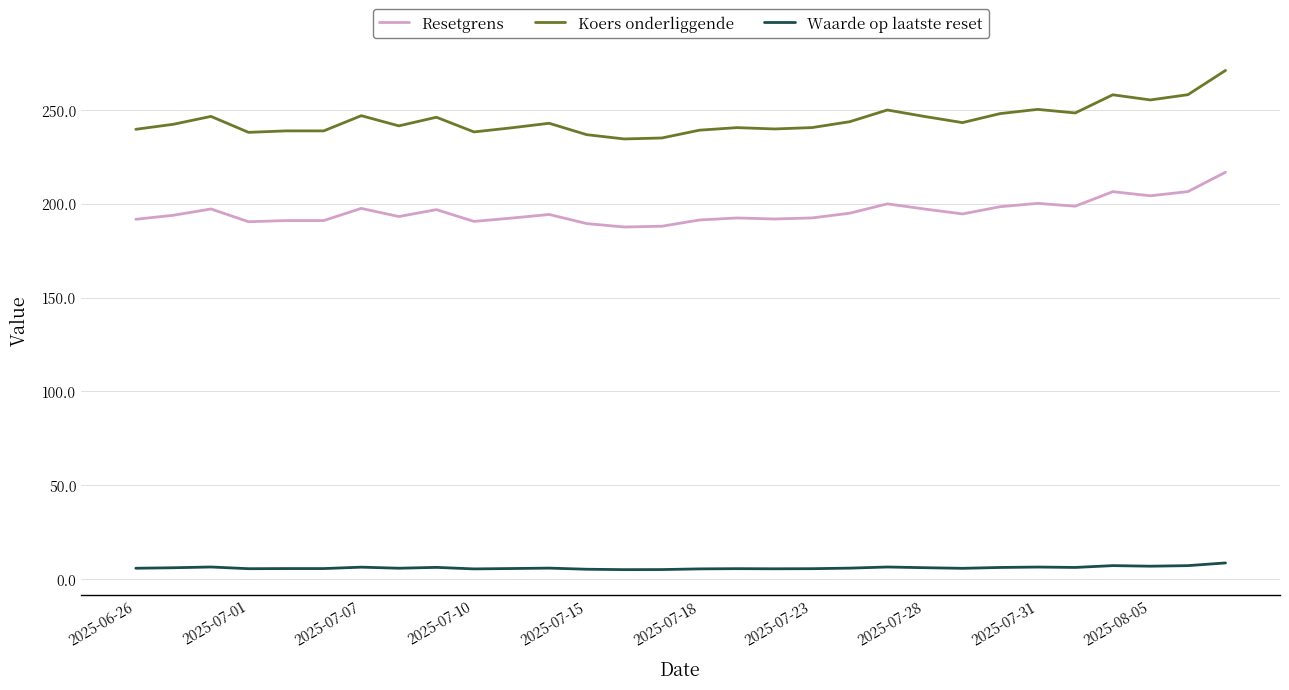

True or false: Resetgrens and Koers onderliggende intersect in this chart.

False